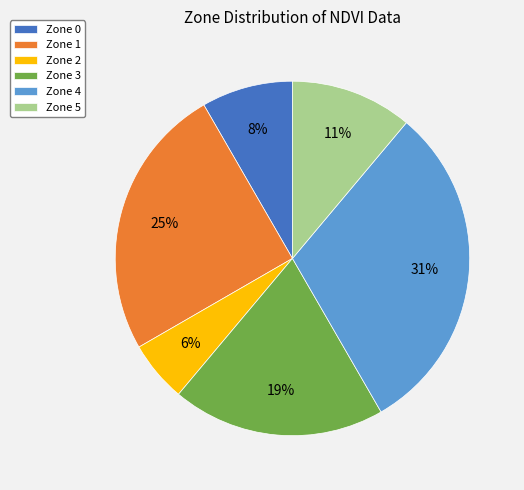

How many segments does this pie chart have?

6